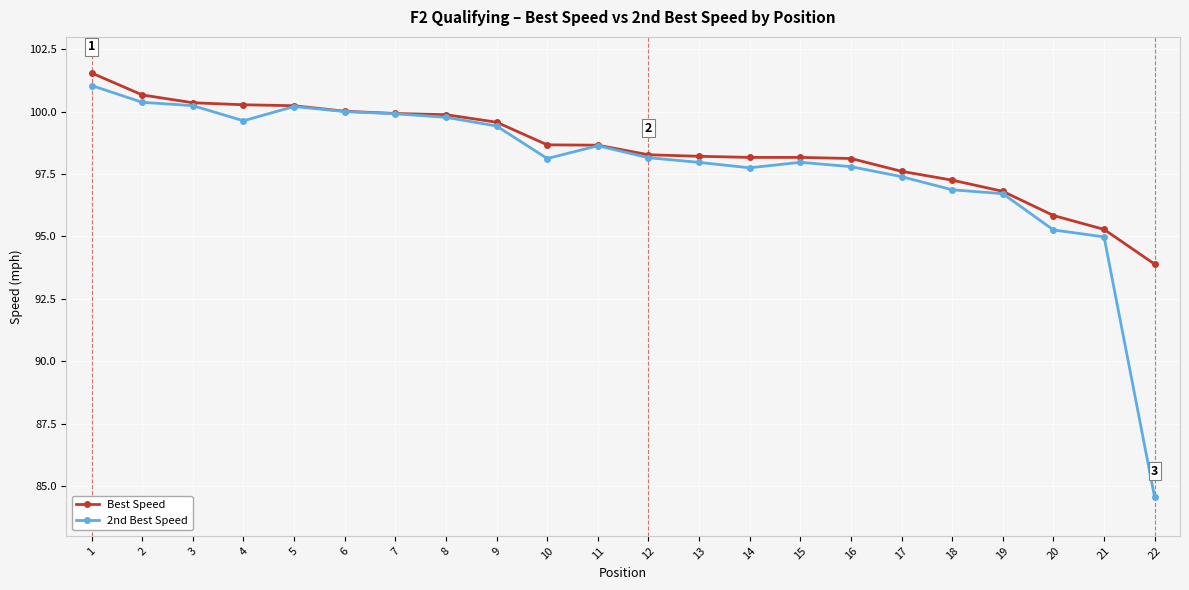

At which category does the chart reach its minimum across all series?

22